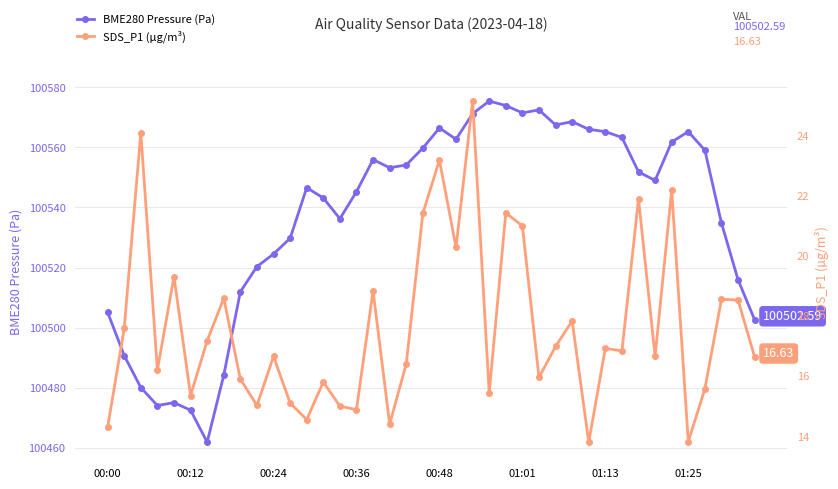

What is the value of the SDS_P1 (µg/m³) point at the 17th from the left?

18.8